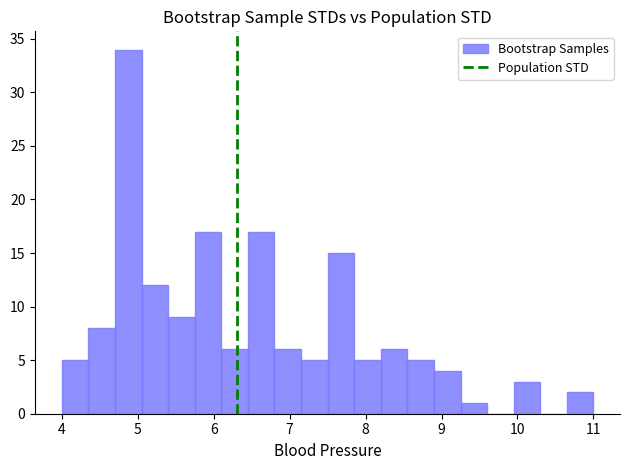

Around what value on the x-axis is the tallest bar? Give the approximate position of its centre, as read against the axis.

4.9